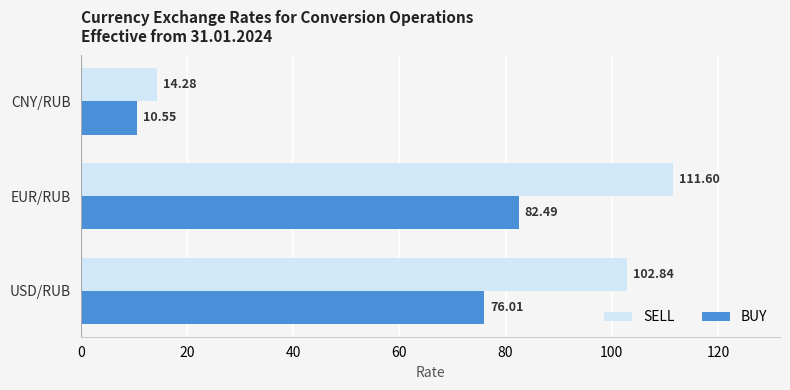

Which series has the largest range (max minus min)?

SELL